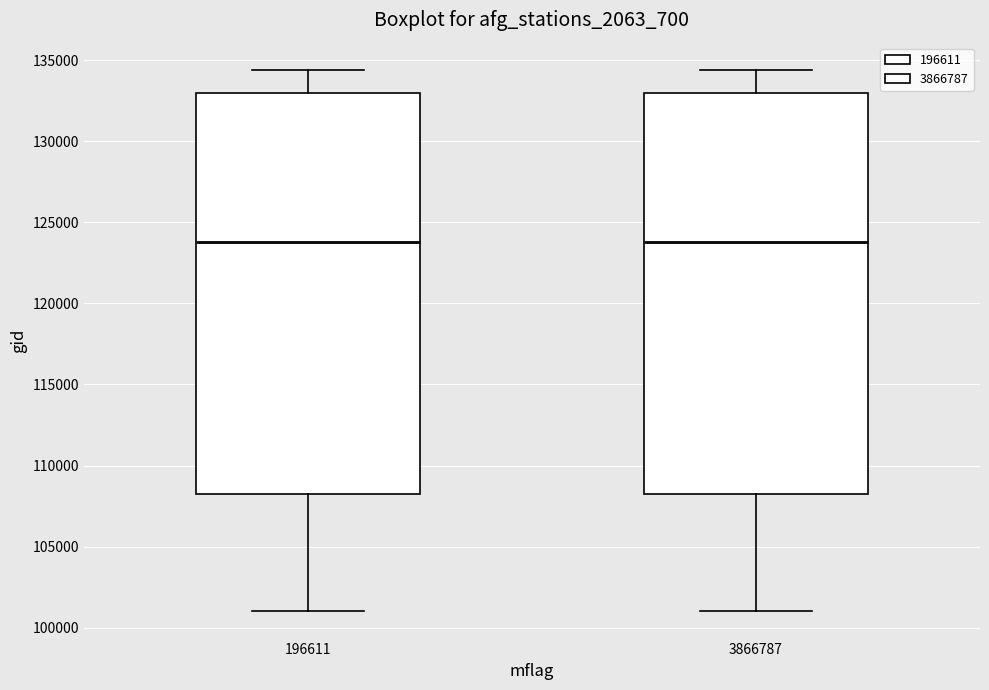

Where is the upper edge of the box at x = 196611 on the y-axis? The values are not printed on the chart, so give them approximately, as read against the axis.

133000